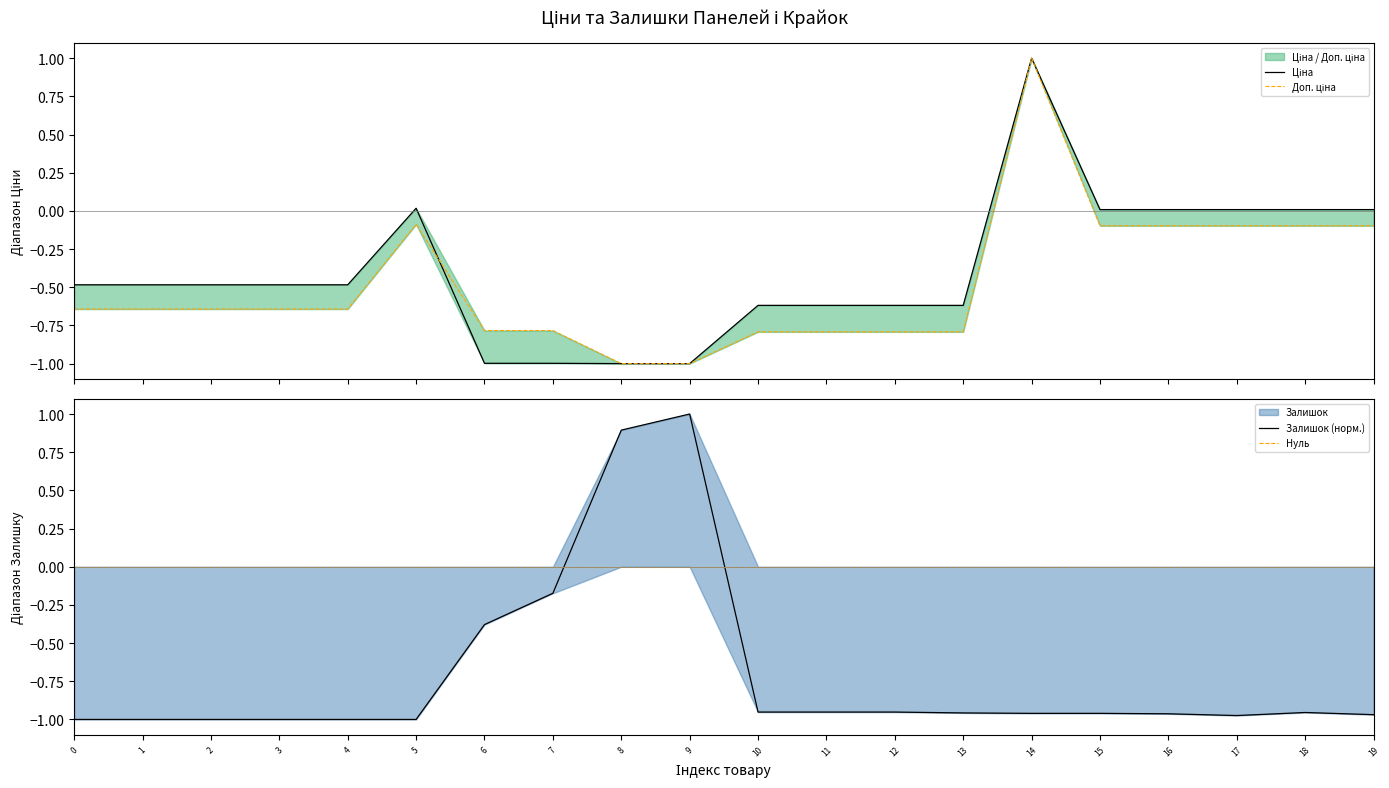

At which category does Доп. ціна reach its first local peak?

5